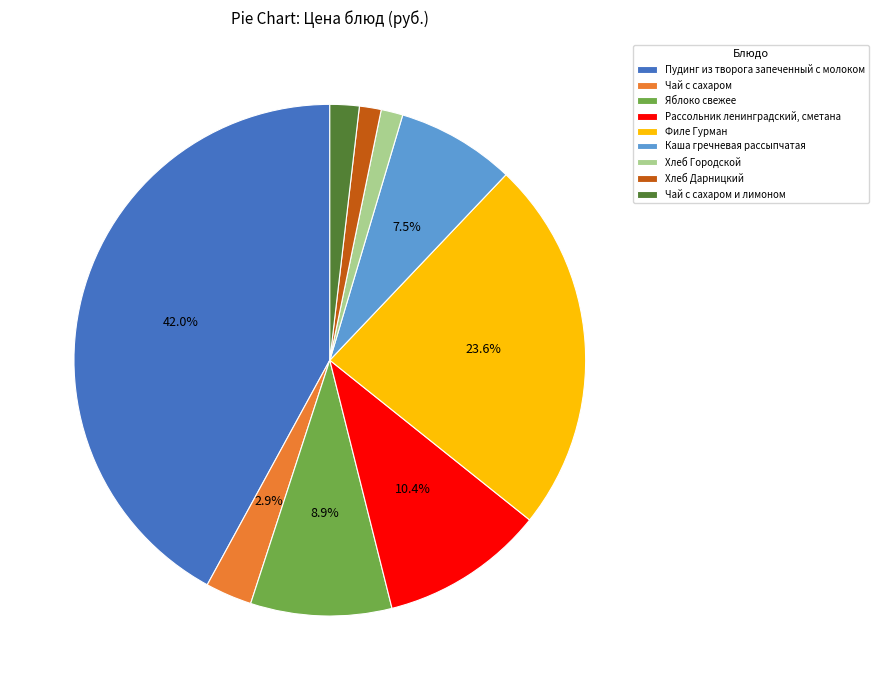

Does Филе Гурман represent more than half of the total?

No